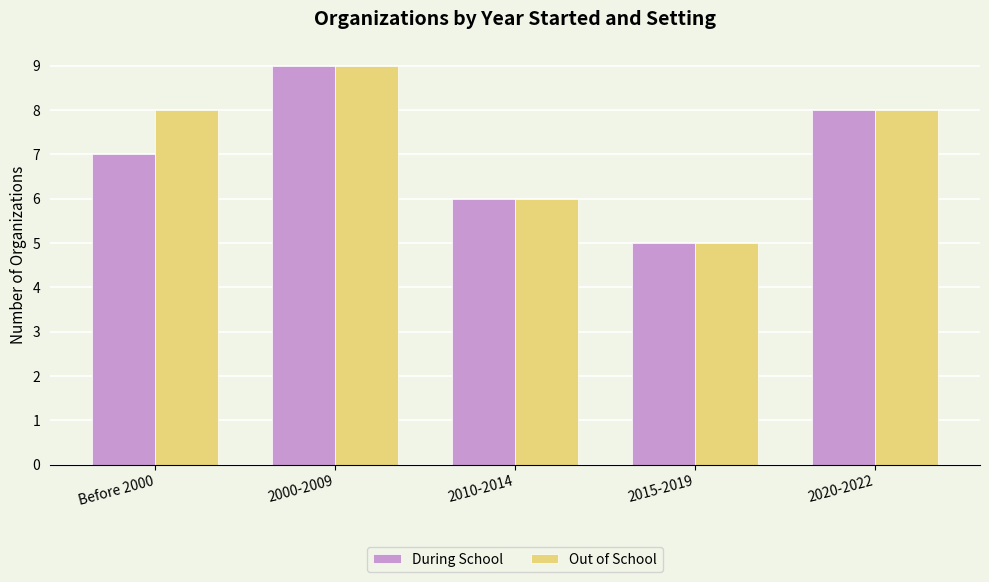

Rank the series at Before 2000 from highest to lowest value.

Out of School, During School